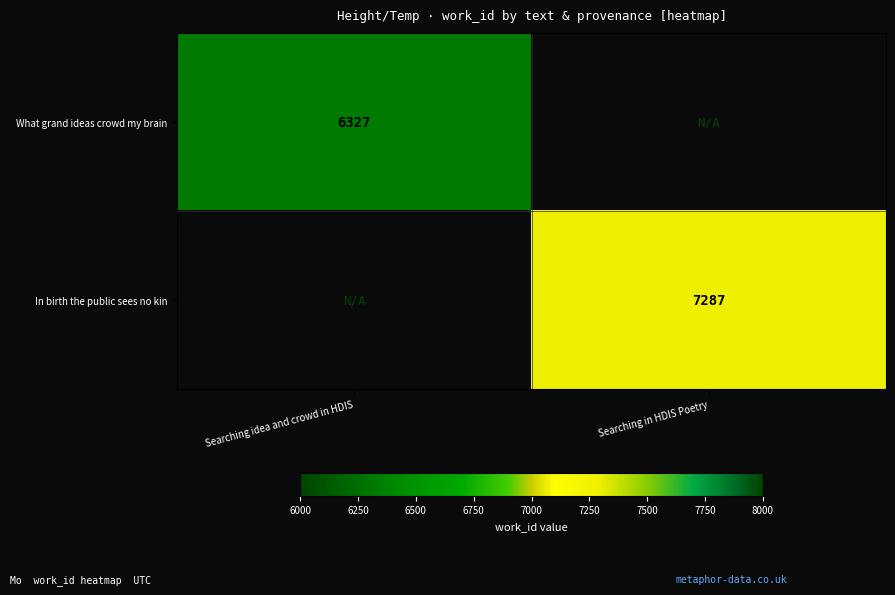

Count the number of categories in the chart.

2